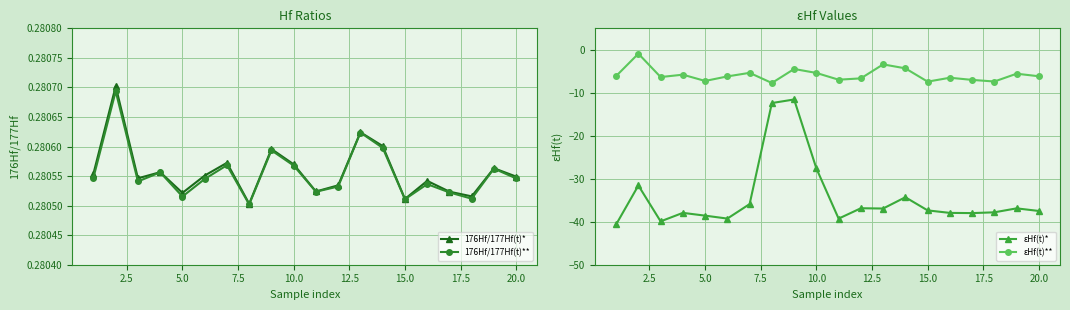

Count the 176Hf/177Hf(t)* values in the range 0 to 1.

20